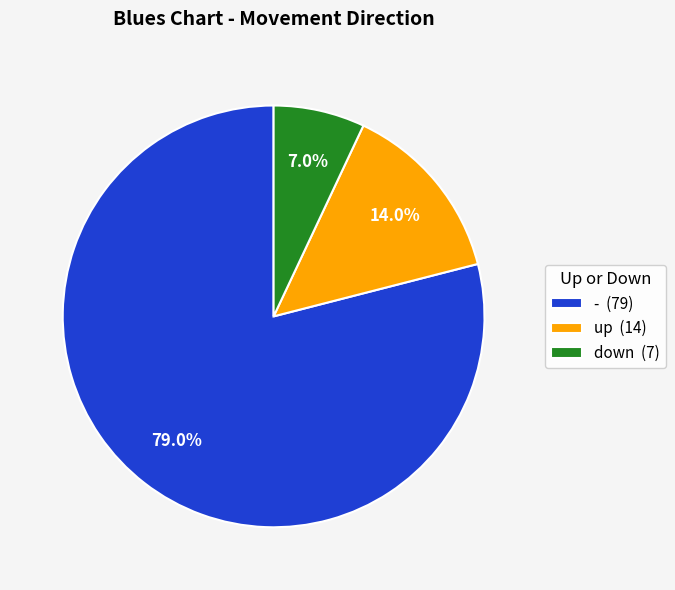

Do - and down together represent more than half of the pie?

Yes